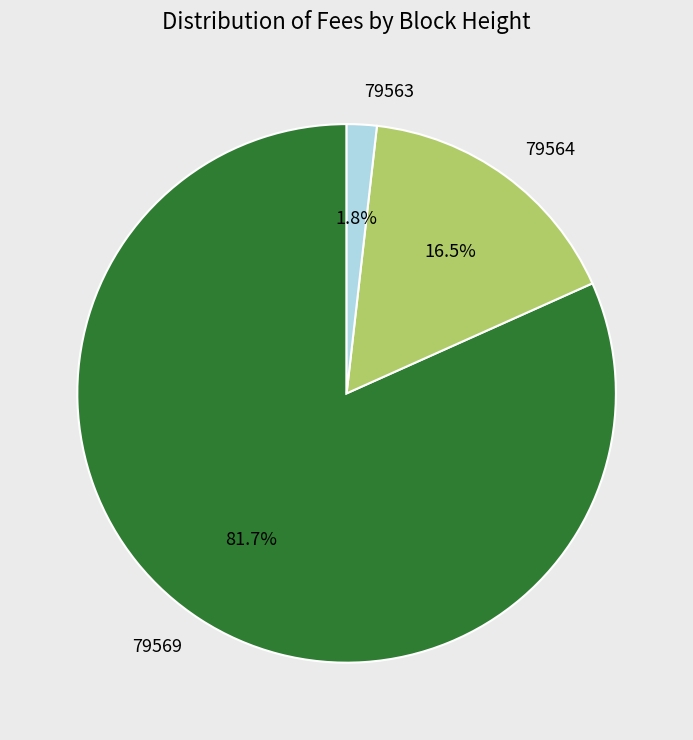

Which has a higher value, 79563 or 79564?

79564